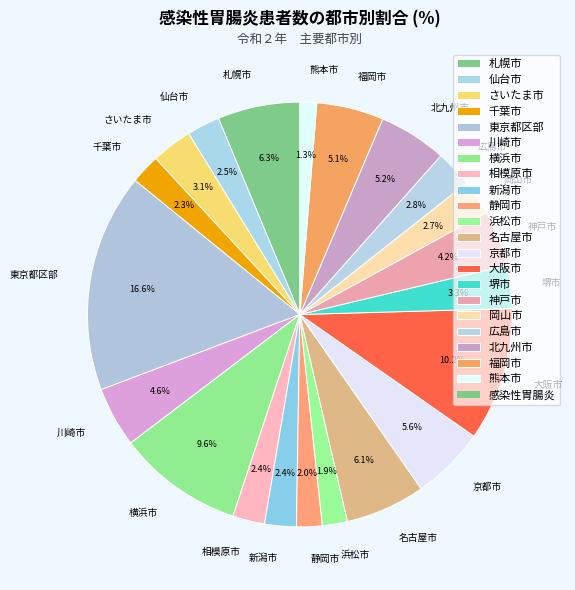

To the nearest percent, what portion does 名古屋市 represent?

6%